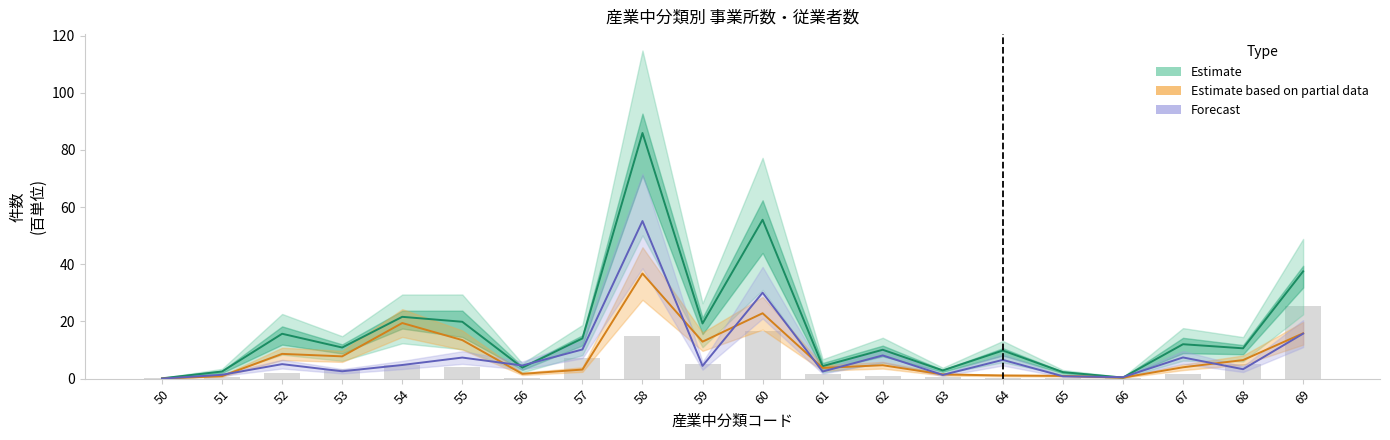

Reading right to left, list all the values displayed in this chart.

Estimate: 37.5	10.6	12.0	0.4	2.3	9.8	2.9	10.1	4.4	55.6	19.3	85.9	14.1	3.9	19.9	21.6	10.9	15.7	2.5	0.1
Estimate based on partial data: 15.8	6.5	4.0	0.3	1.0	1.1	1.5	4.7	3.8	22.9	12.9	36.8	3.2	1.7	13.5	19.4	7.8	8.7	0.9	0.0
Forecast: 15.7	3.3	7.4	0.5	0.8	6.6	1.3	8.1	2.5	30.1	4.5	55.1	10.2	4.6	7.4	4.8	2.6	5.1	1.3	0.0
事業所数 (背景): 25.4	5.2	1.6	0.1	0.3	0.3	0.4	0.9	1.5	16.7	5.2	14.9	7.3	0.1	4.0	4.7	3.2	2.0	0.6	0.1